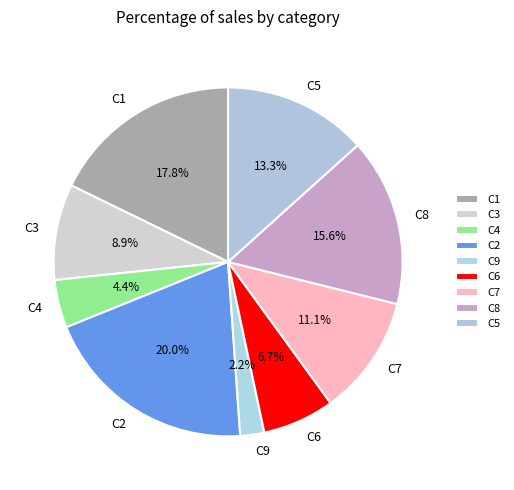

Between C9 and C6, which is larger?

C6